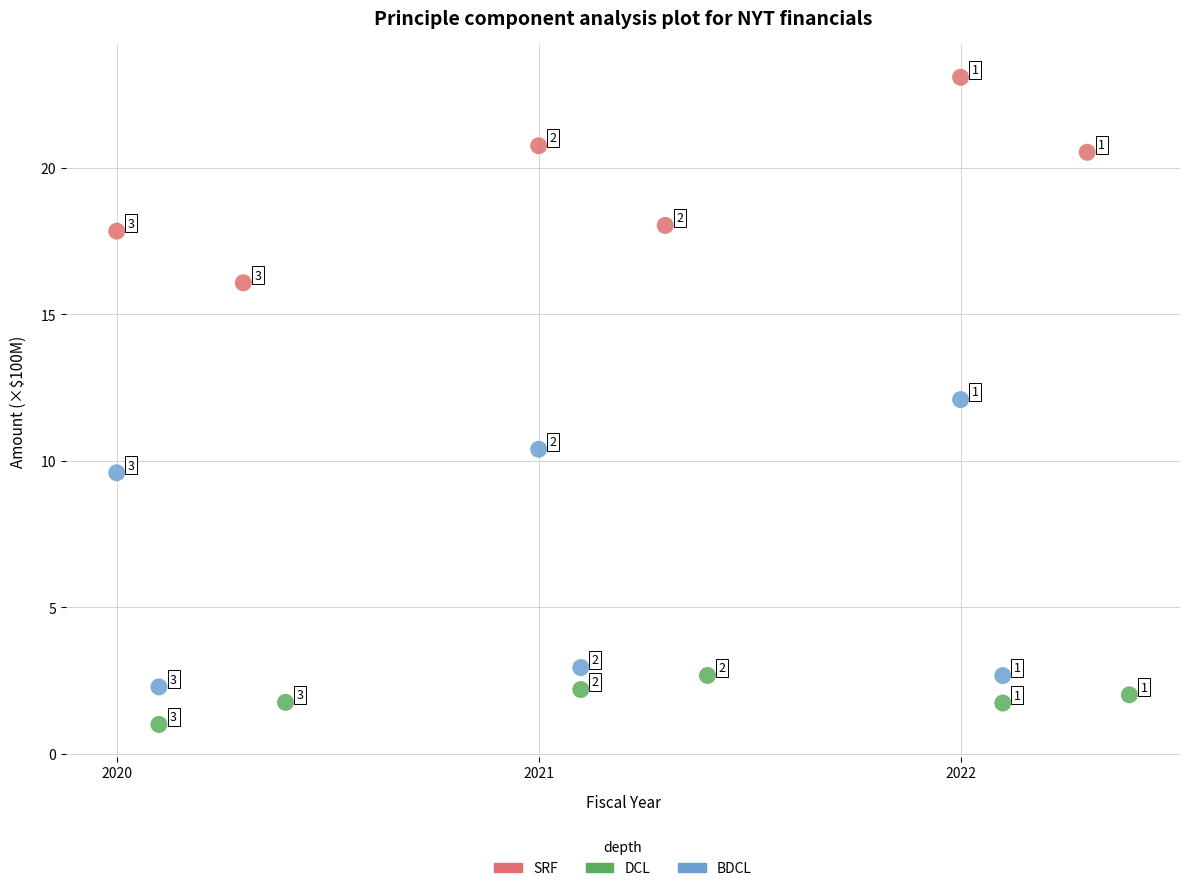

Which series reaches the minimum Y coordinate?

DCL